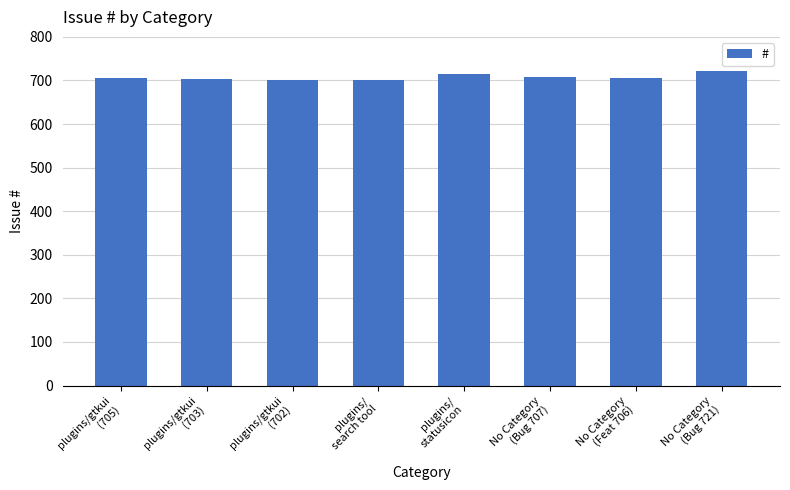

Is it true that the value at No Category
(Bug 707) is 1006?

False